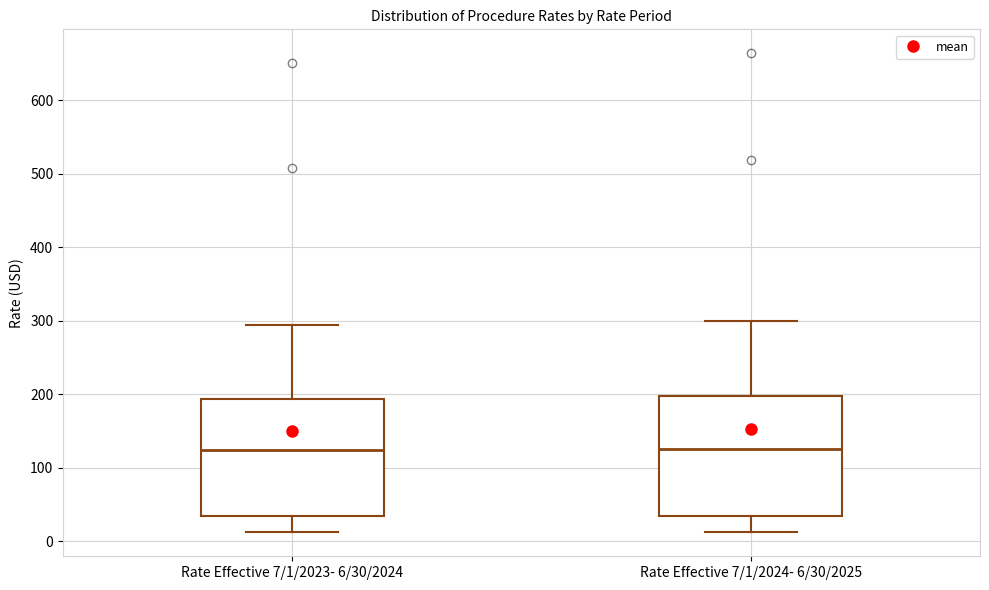

Where does the lower whisker of the box for Rate Effective 7/1/2023- 6/30/2024 end on the y-axis? The values are not printed on the chart, so give them approximately, as read against the axis.

10